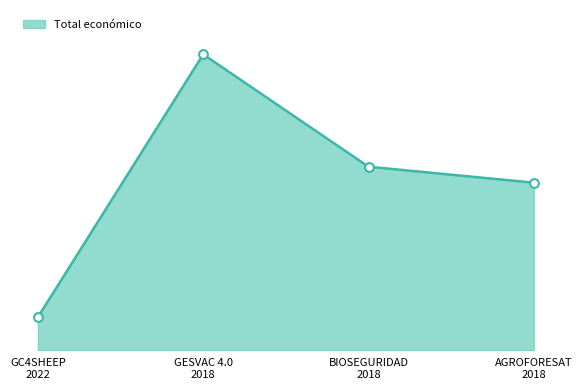

Is this an area chart (filled region under the line)?

Yes